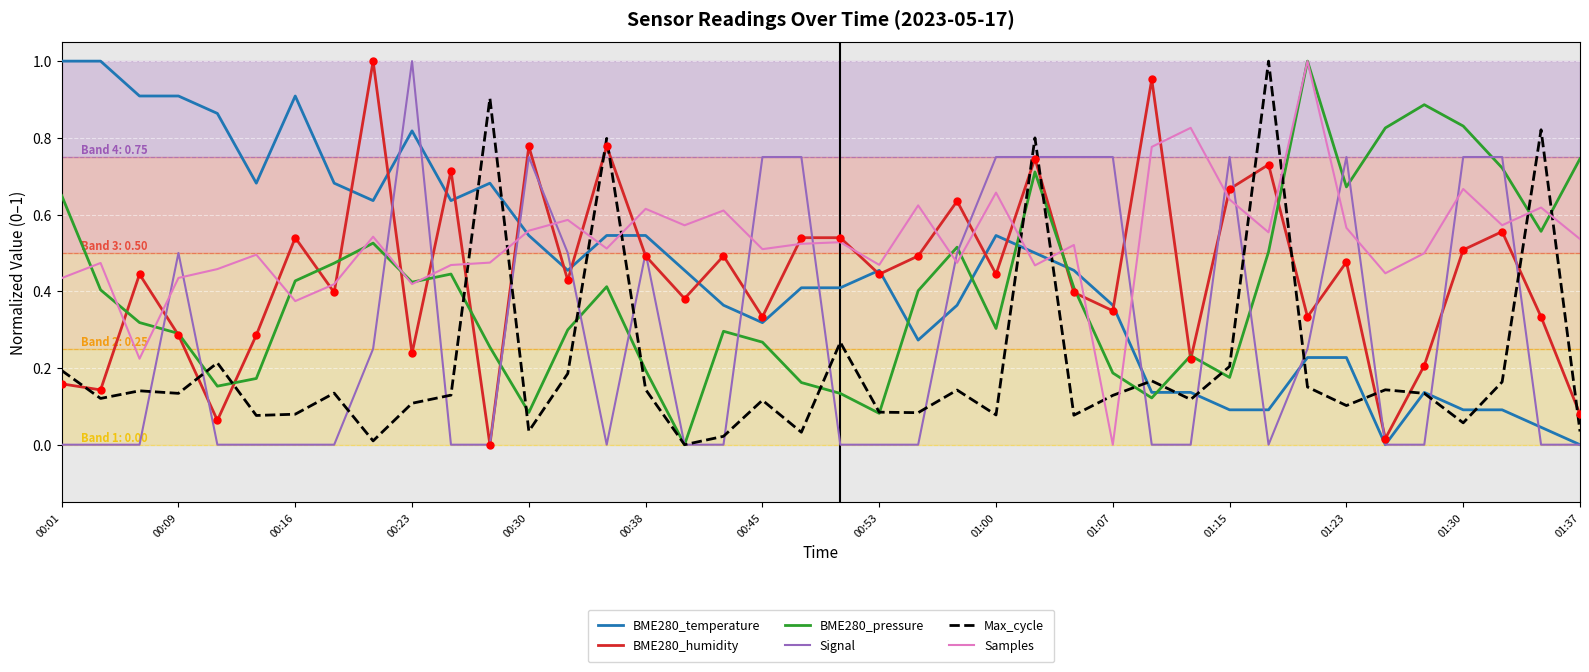

At how many categories does at least one series exceed 0?

40